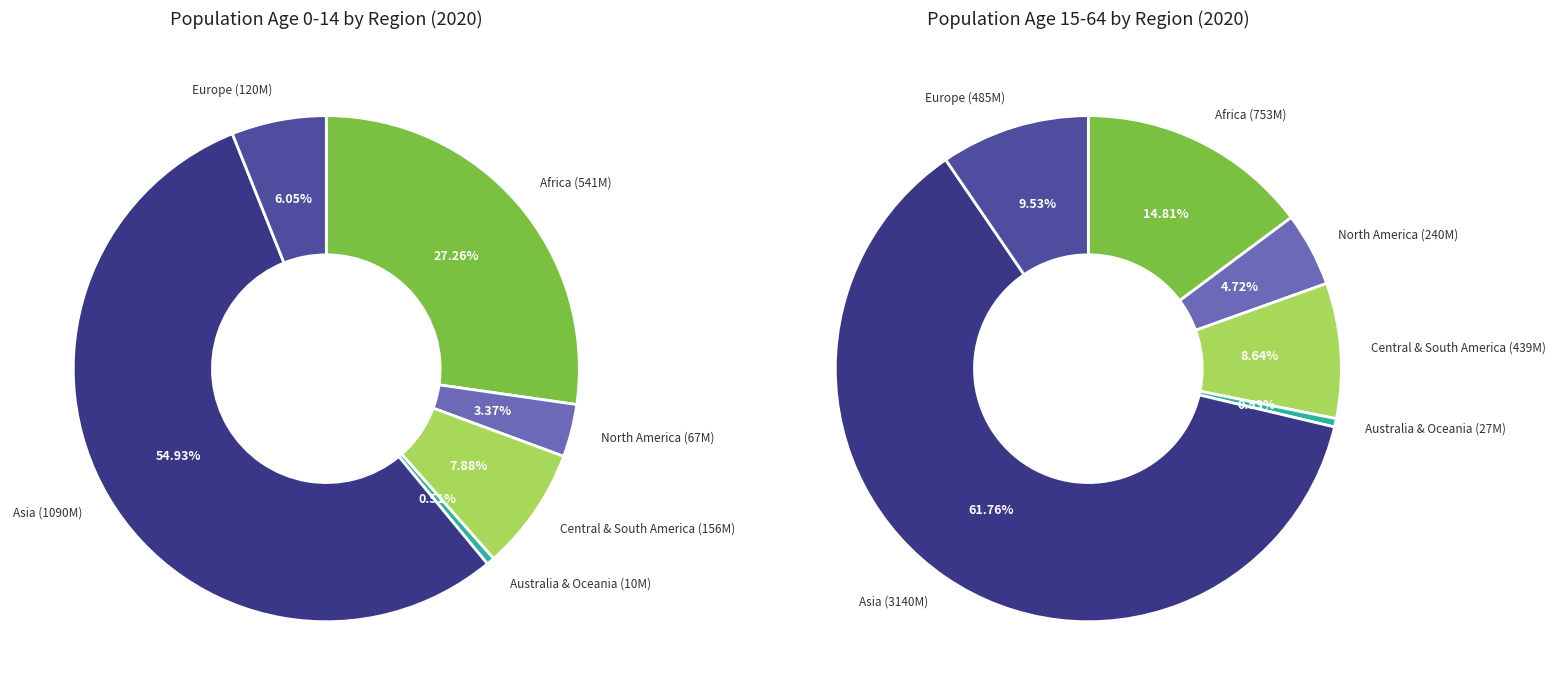

The North America slice represents 3% of the pie. True or false?

True